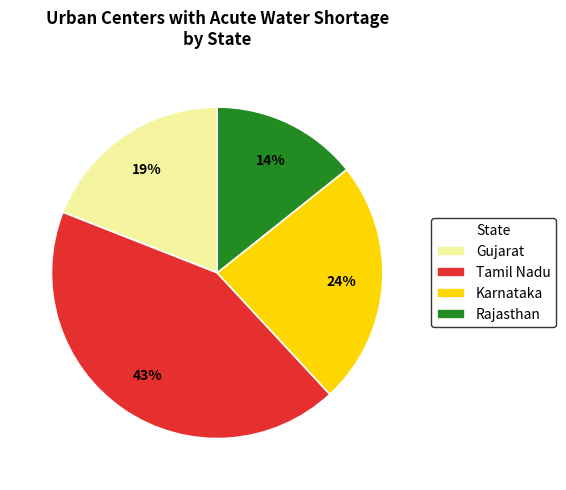

Count the number of slices in the pie.

4